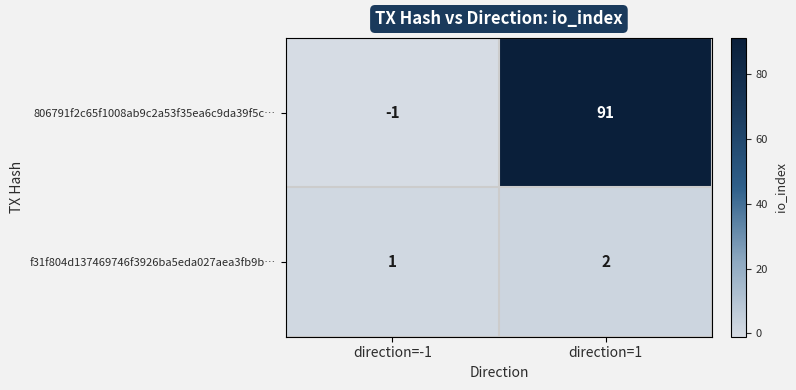

Where is 806791f2c65f1008ab9c2a53f35ea6c9da39f5c… nearest to the value 45?

direction=-1